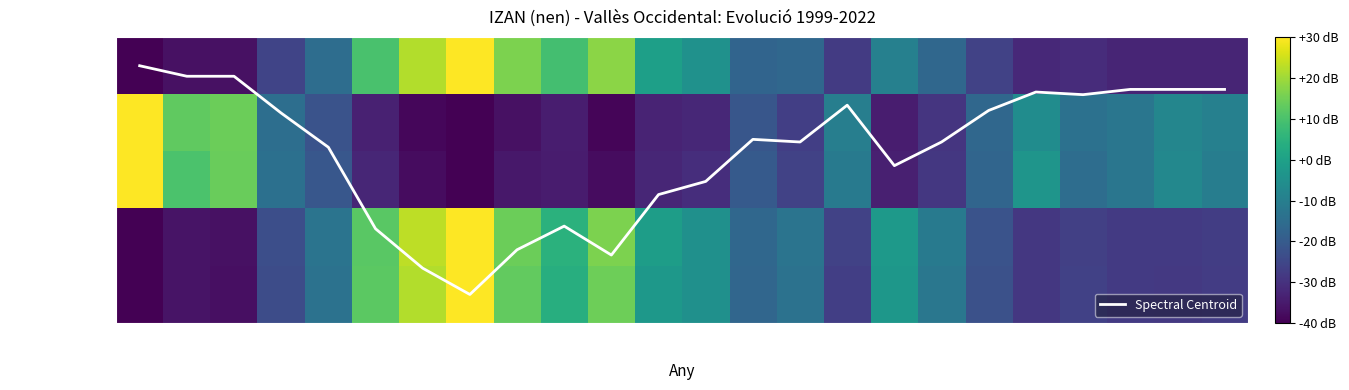

What is the maximum value for Frequencia?

30.0